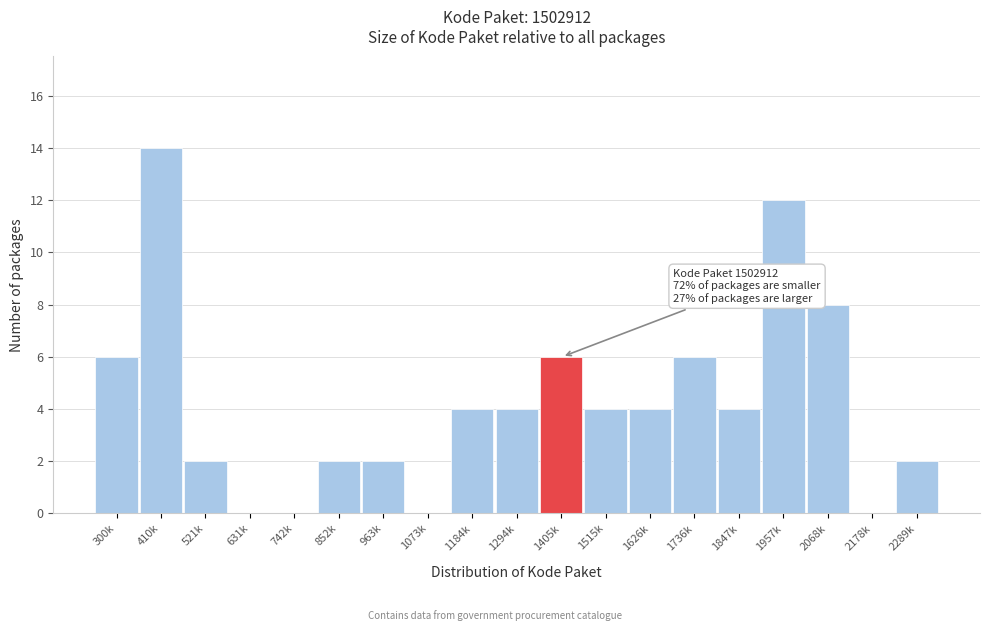

Reading left to right, what are all the values shown in this chart?

300k=6	410k=14	521k=2	631k=0	742k=0	852k=2	963k=2	1073k=0	1184k=4	1294k=4	1405k=6	1515k=4	1626k=4	1736k=6	1847k=4	1957k=12	2068k=8	2178k=0	2289k=2